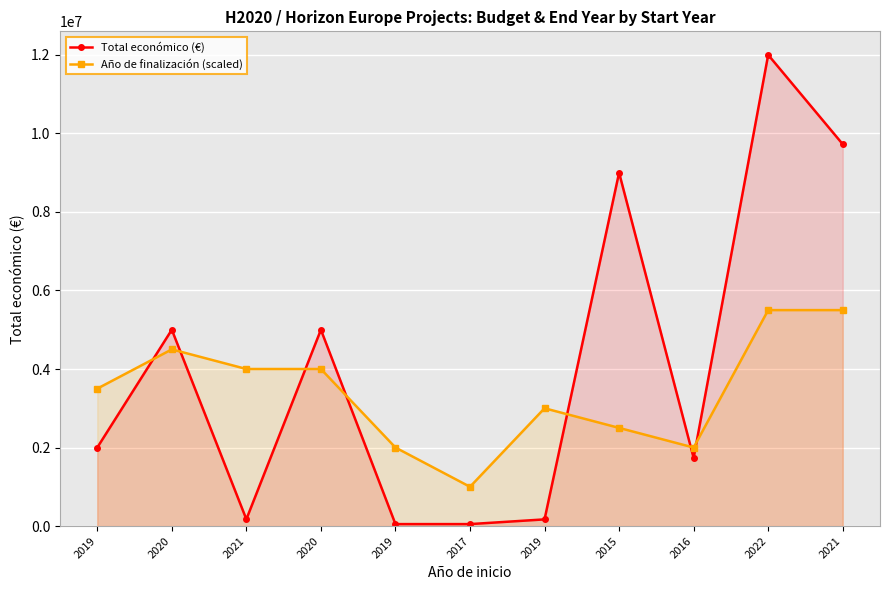

Rank the series by their maximum value, from highest to lowest.

Total económico (€), Año de finalización (scaled)